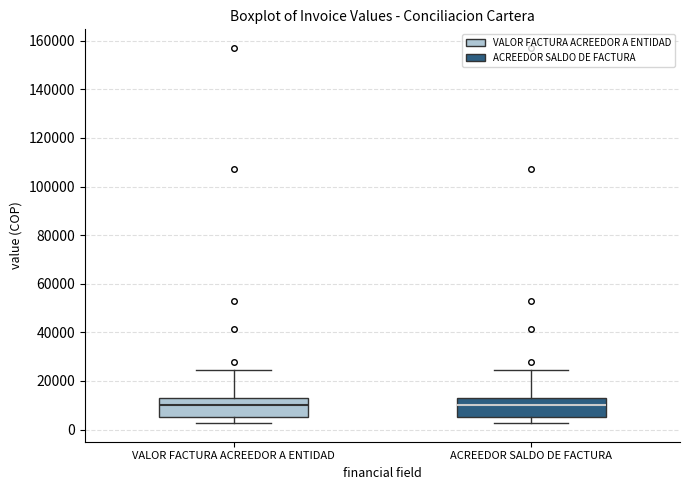

Reading left to right, transcribe this box plot: for each box, give where its median line is, the range the box spans, and where its two whiskers end, as read against the y-axis. The values are not printed on the chart, so give them approximately, as read against the axis.

VALOR FACTURA ACREEDOR A ENTIDAD: median 10000, box 6000 to 14000, whiskers 2000 to 24000
ACREEDOR SALDO DE FACTURA: median 10000, box 6000 to 14000, whiskers 2000 to 24000